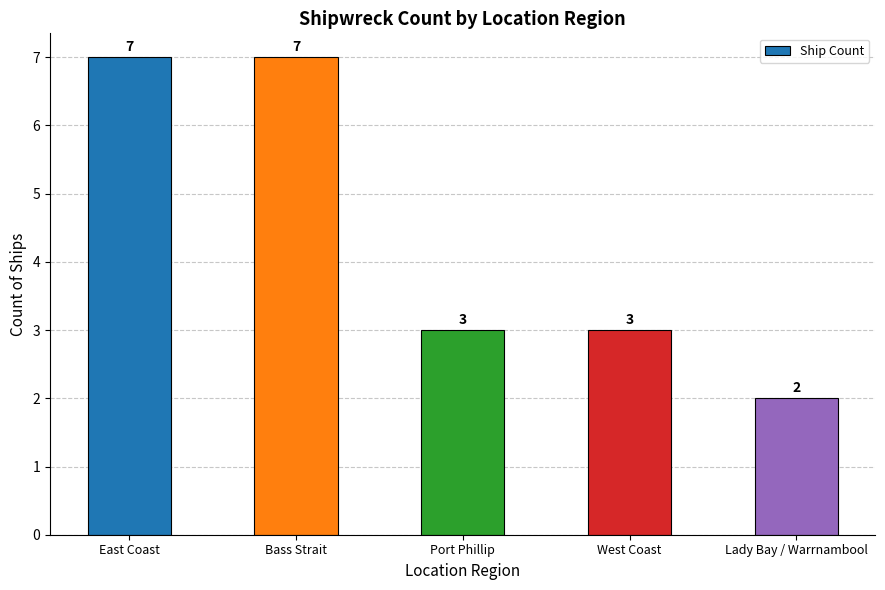

How many series are shown in this chart?

1